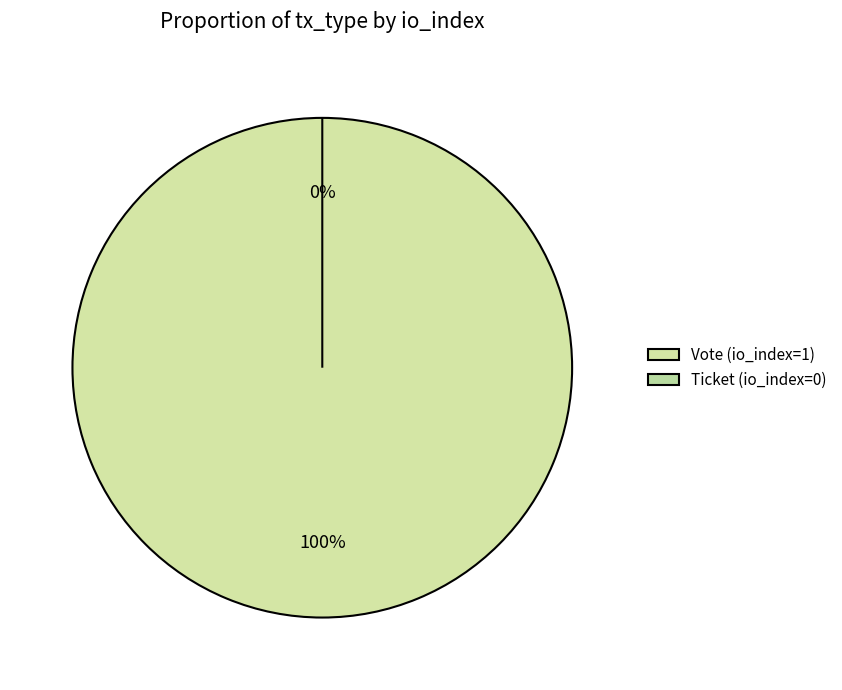

Which category accounts for the majority?

Vote (io_index=1)